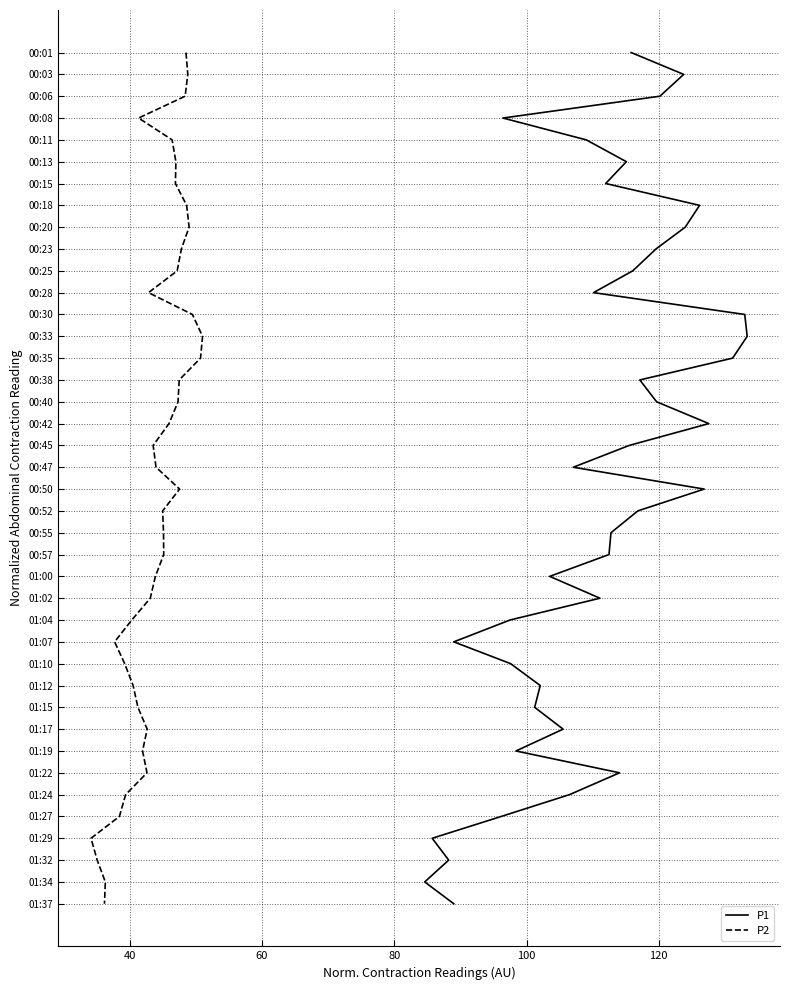

The P2 series shows 46 at 26. True or false?

False